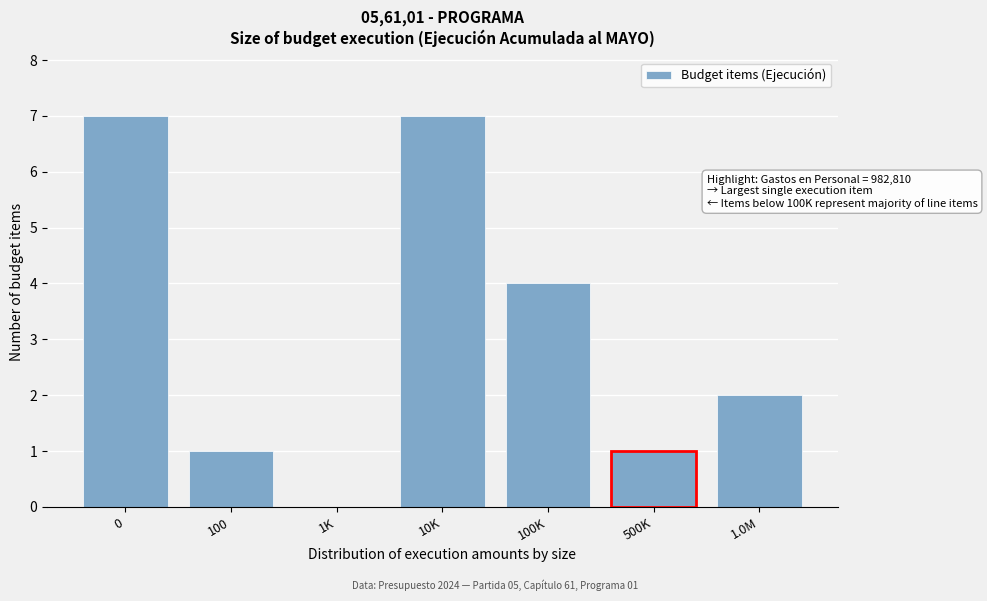

Reading right to left, list all the values displayed in this chart.

1.0M=2	100K=4	10K=7	1K=0	100=1	0=7